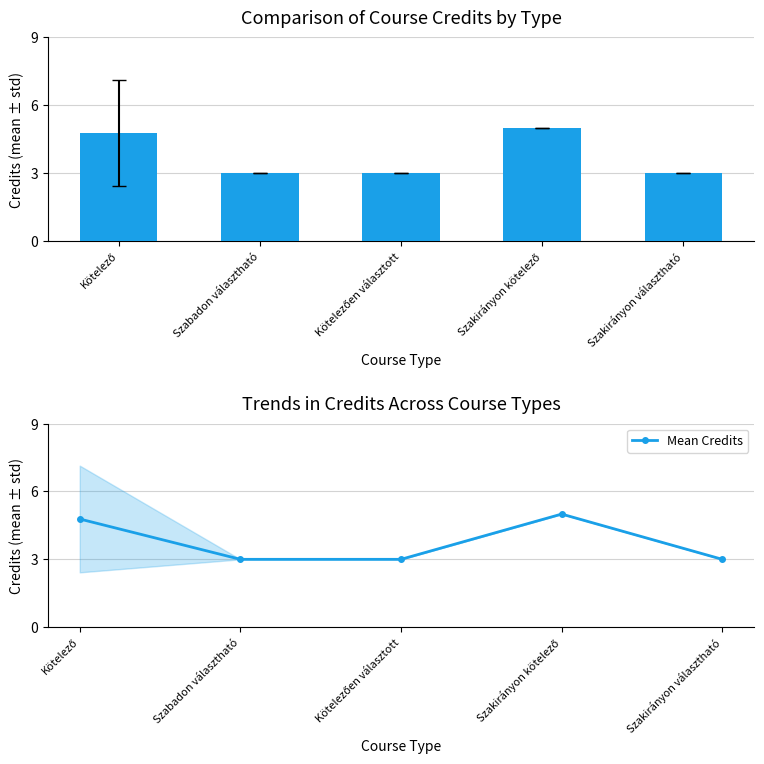

What is the difference between the second highest and minimum values?

1.8